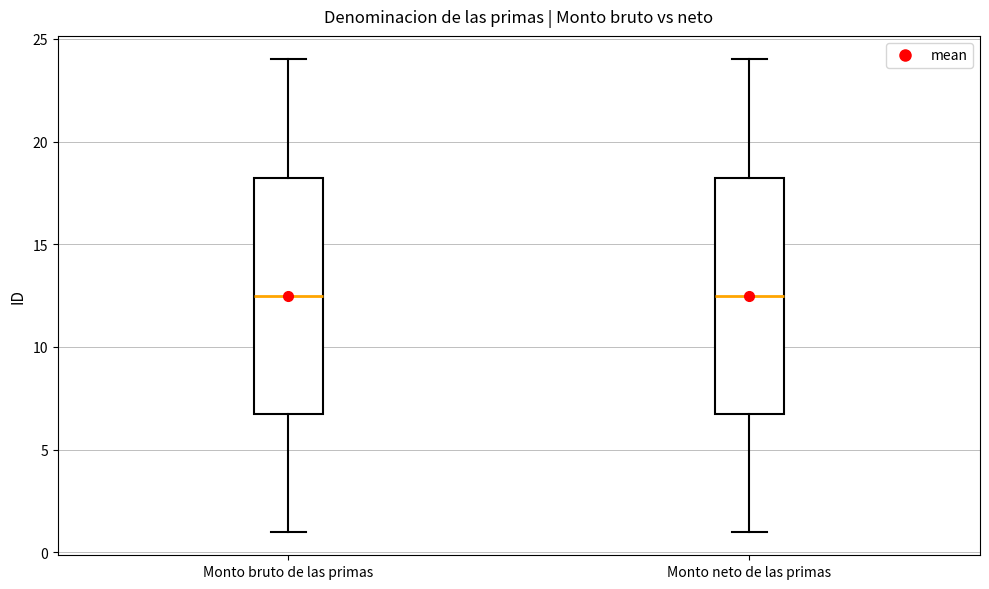

Reading left to right, transcribe this box plot: for each box, give where its median line is, the range the box spans, and where its two whiskers end, as read against the y-axis. The values are not printed on the chart, so give them approximately, as read against the axis.

Monto bruto de las primas: median 12.5, box 7.0 to 18.5, whiskers 1.0 to 24.0
Monto neto de las primas: median 12.5, box 7.0 to 18.5, whiskers 1.0 to 24.0